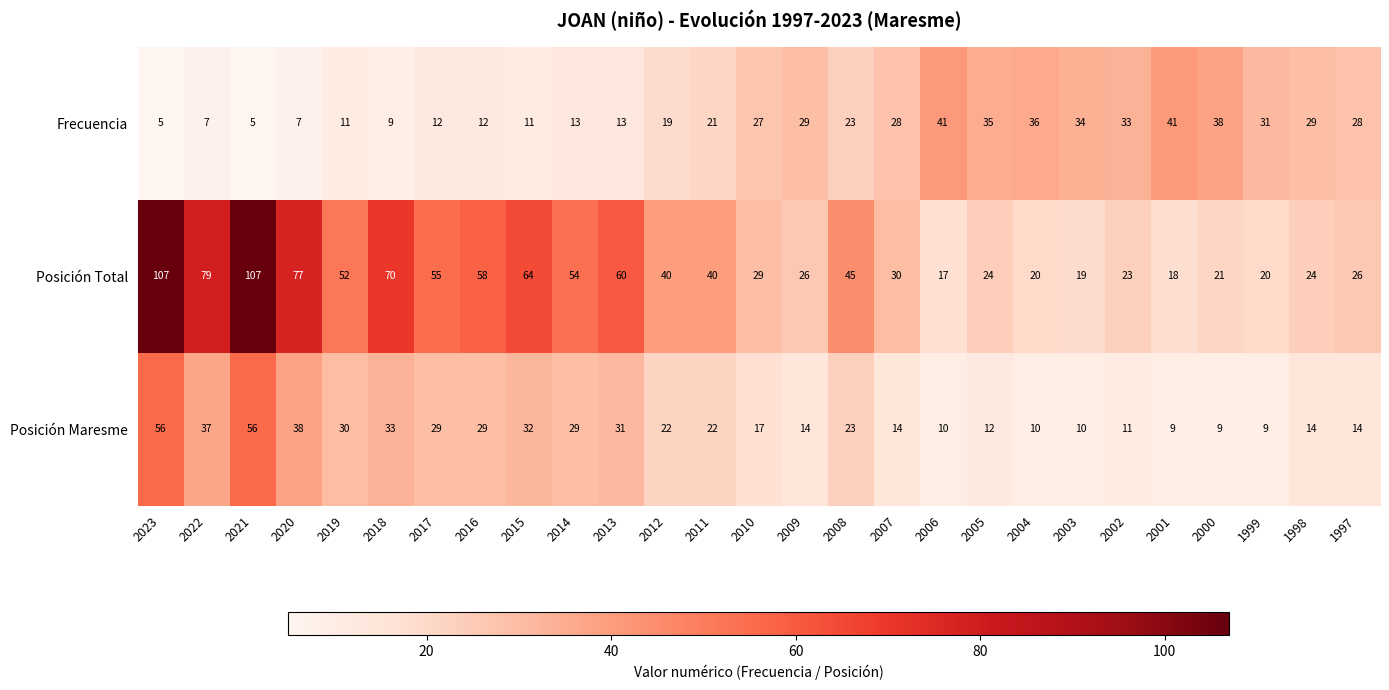

What is the difference between the second highest and second lowest values in the Posición Maresme series?

47